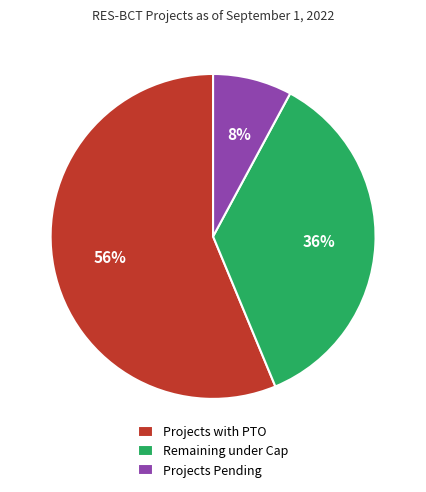

To the nearest percent, what is the average slice percentage?

33%